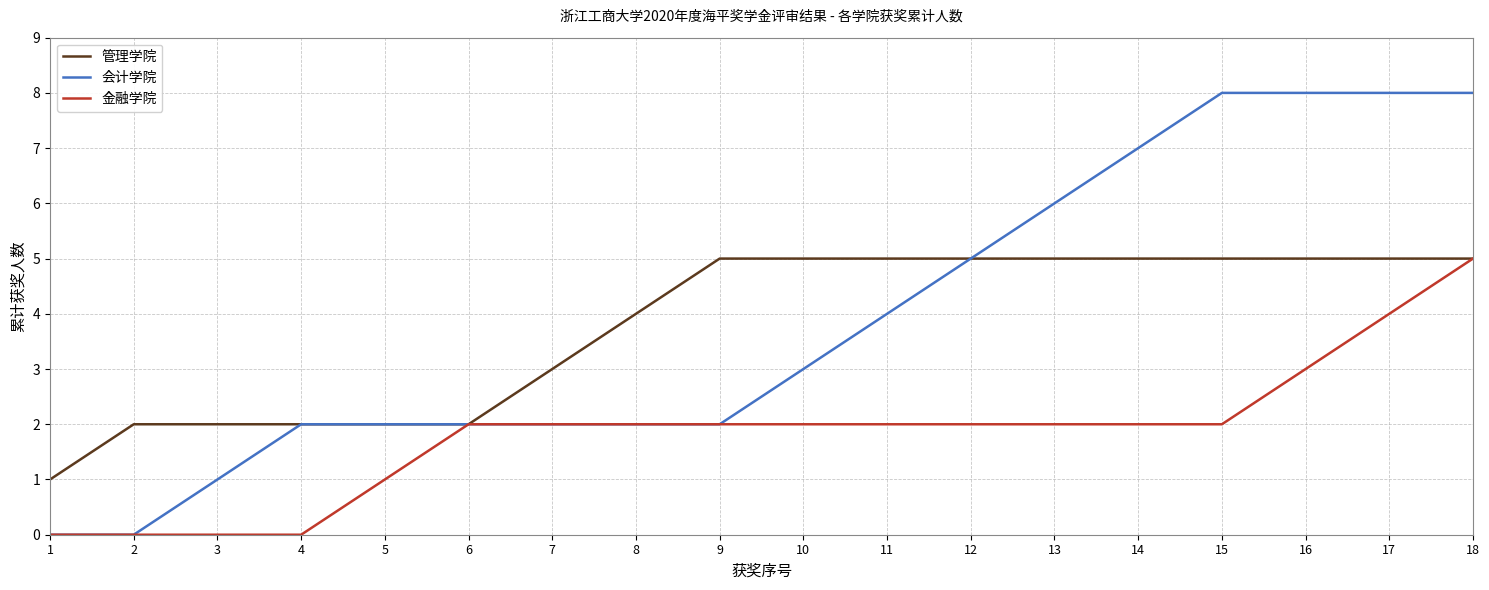

How many series are shown in this chart?

3